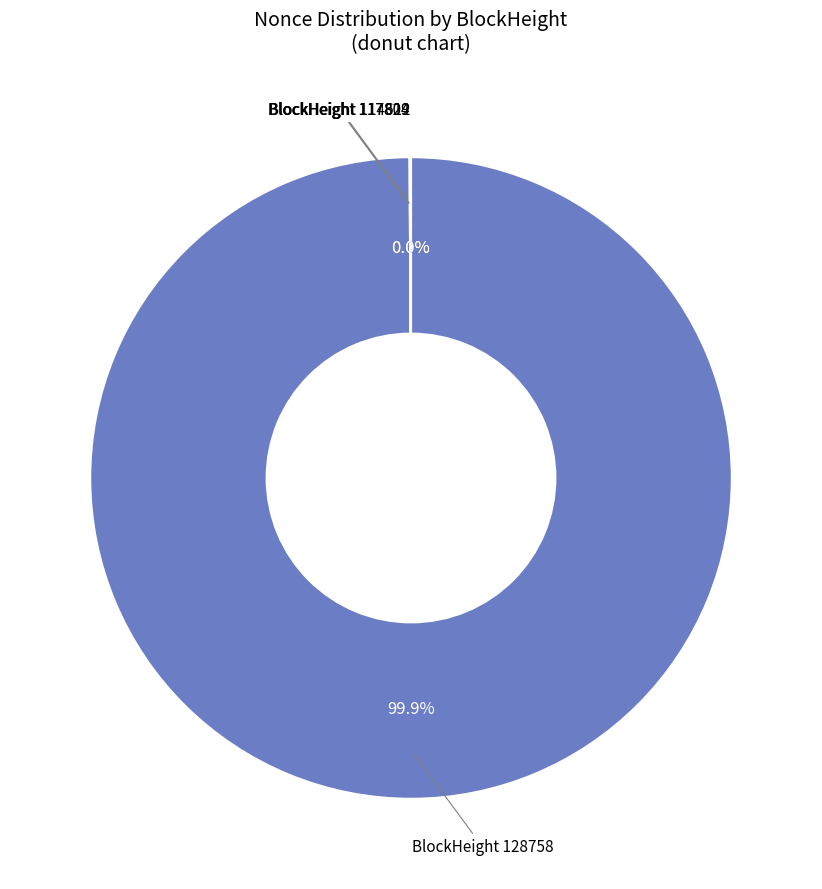

Which slice represents more than half of the pie?

BlockHeight 128758